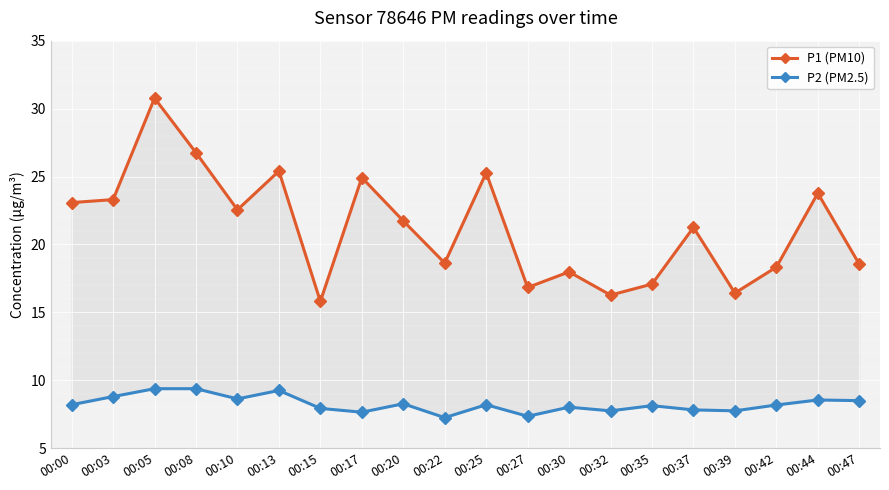

True or false: P2 (PM2.5) and P1 (PM10) intersect in this chart.

False